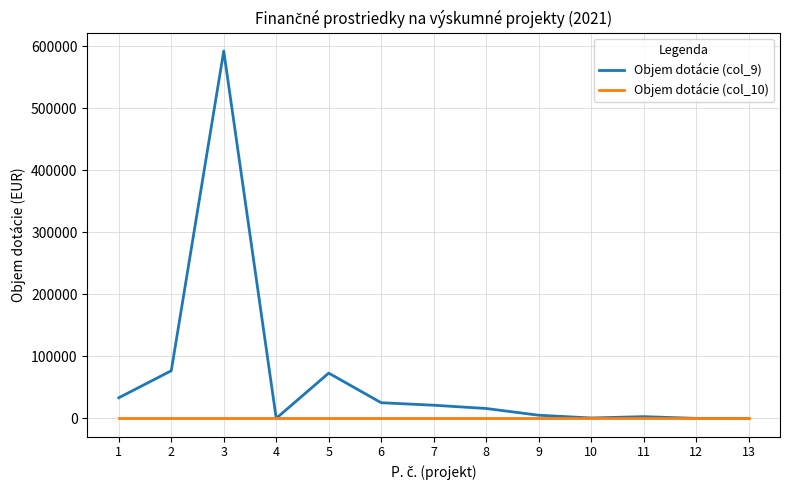

Rank the series by their average value, from highest to lowest.

Objem dotácie (col_9), Objem dotácie (col_10)